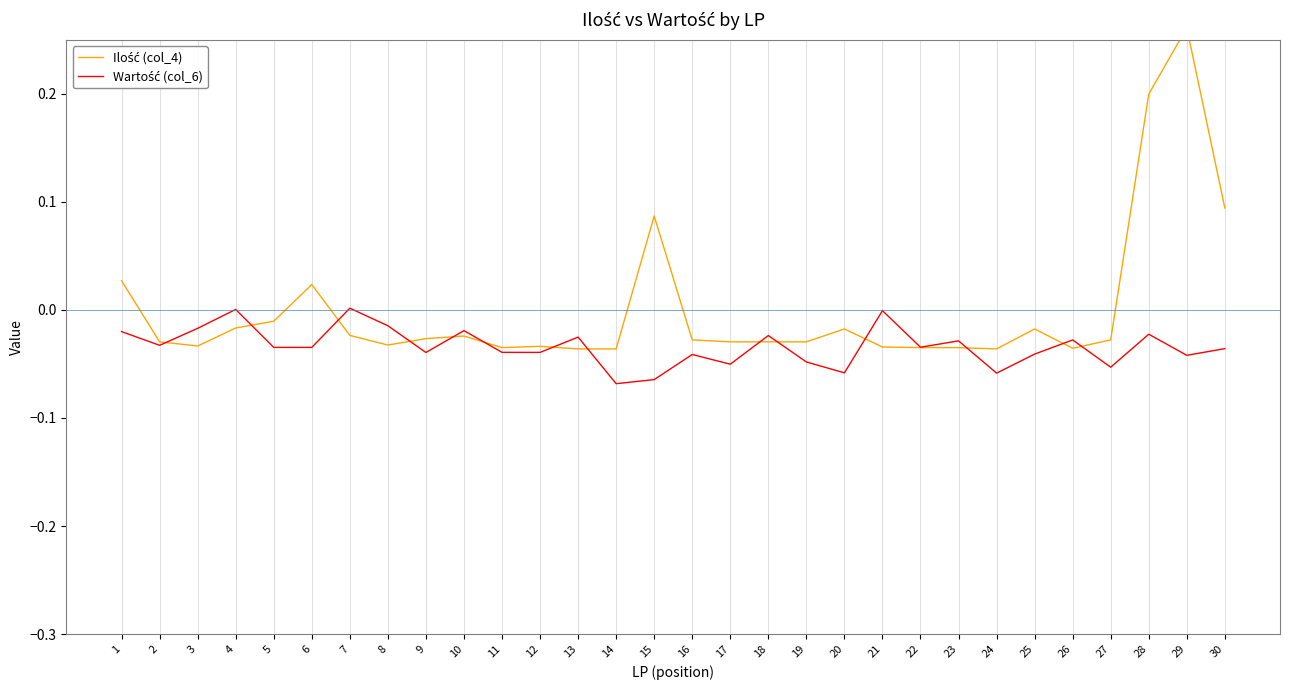

True or false: Wartość (col_6) and Ilość (col_4) cross at least once.

True